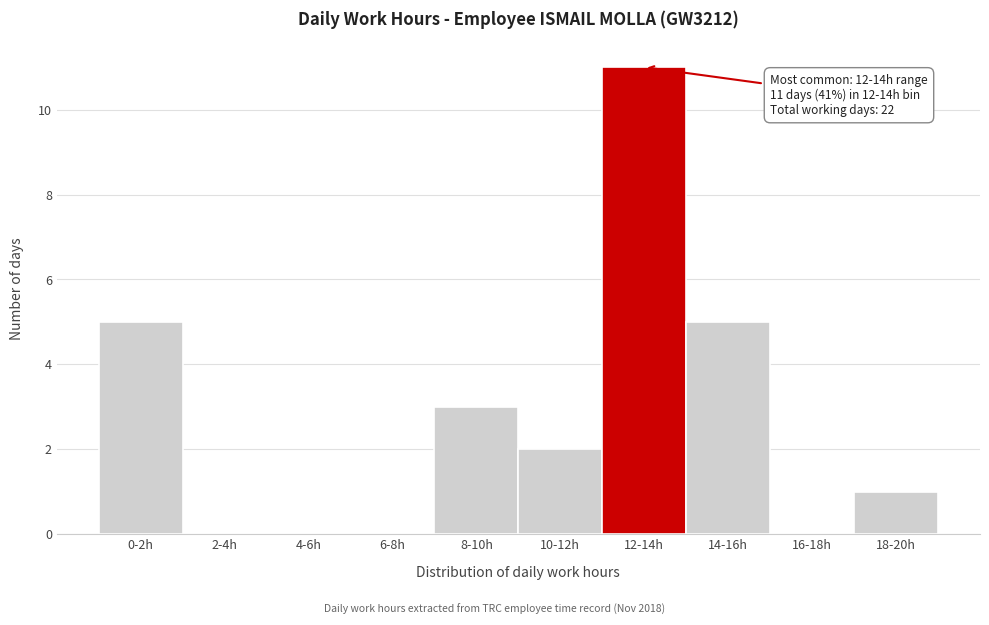

Reading left to right, list all the values displayed in this chart.

0-2h=5	2-4h=0	4-6h=0	6-8h=0	8-10h=3	10-12h=2	12-14h=11	14-16h=5	16-18h=0	18-20h=1